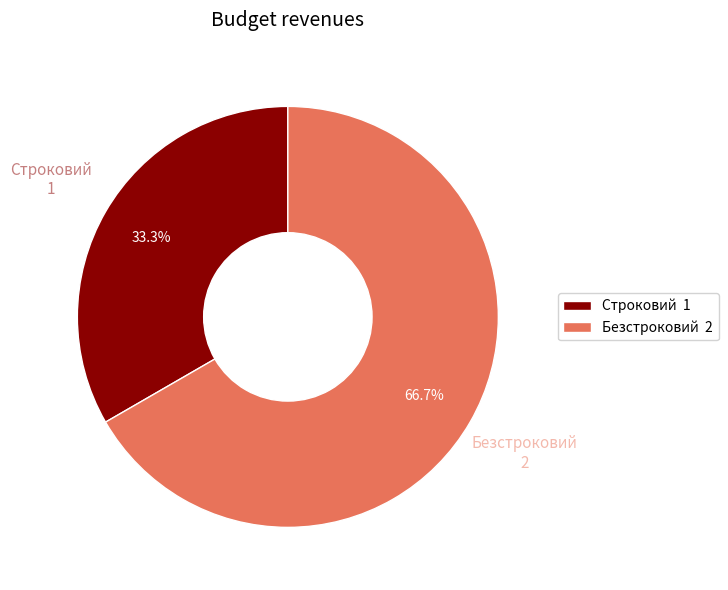

Do Безстроковий and Строковий together represent more than half of the pie?

Yes